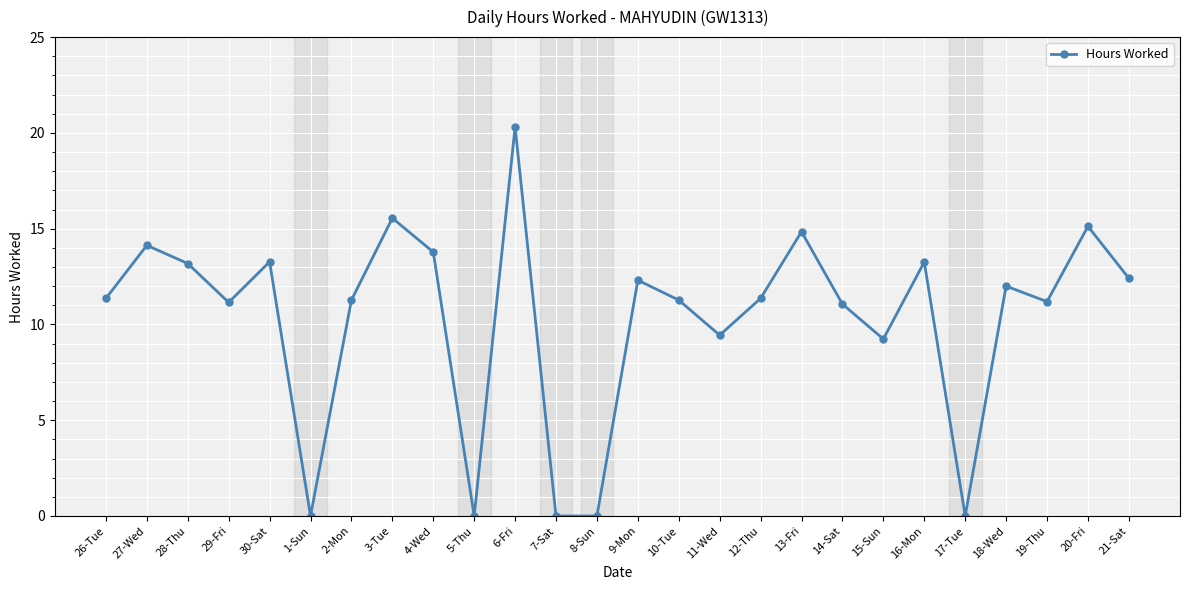

What is the label of the 26th point from the right?

26-Tue